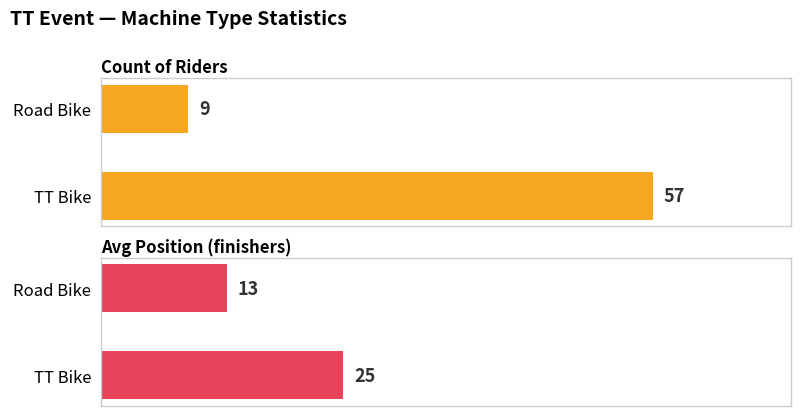

Reading left to right, transcribe all the data shown in this chart.

Count of Riders: 57	9
Avg Position (finishers): 25	13